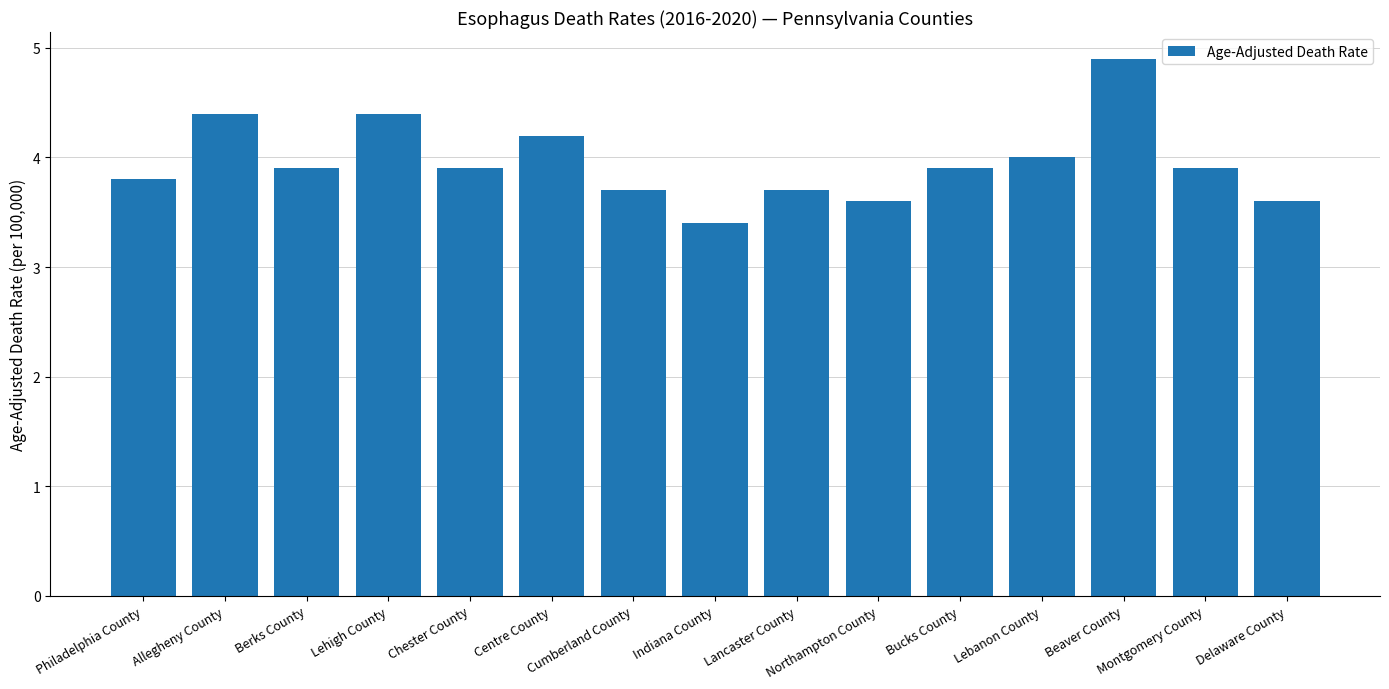

At which category does the chart reach its peak across all series?

Beaver County